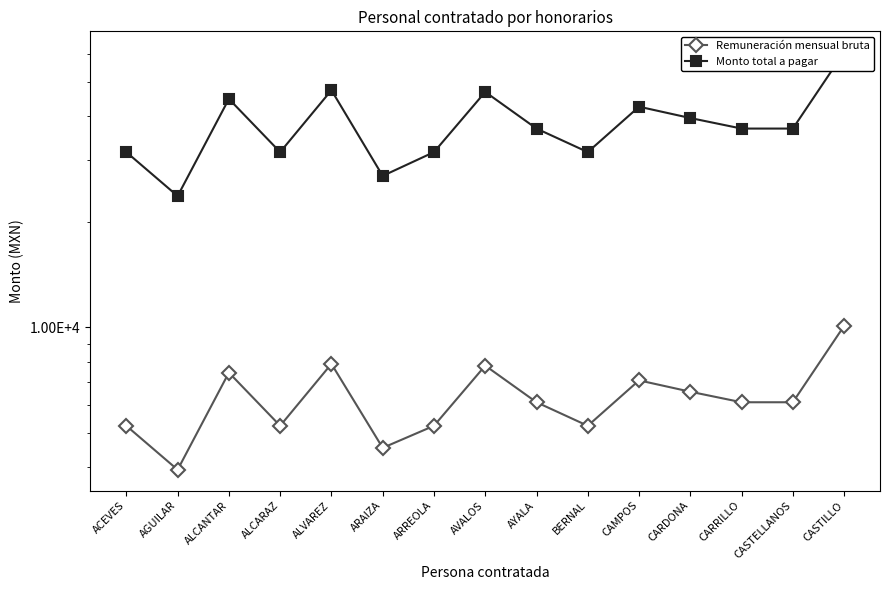

Reading left to right, extract all data points from this chart.

Remuneración mensual bruta: ACEVES=5251.8	AGUILAR=3938.8	ALCANTAR=7440.1	ALCARAZ=5251.8	ALVAREZ=7877.7	ARAIZA=4545.4	ARREOLA=5251.8	AVALOS=7788.0	AYALA=6127.1	BERNAL=5251.8	CAMPOS=7070.7	CARDONA=6564.8	CARRILLO=6127.1	CASTELLANOS=6127.1	CASTILLO=10101.0
Monto total a pagar: ACEVES=31510.8	AGUILAR=23633.1	ALCANTAR=44640.3	ALCARAZ=31510.8	ALVAREZ=47266.2	ARAIZA=26969.4	ARREOLA=31510.8	AVALOS=46728.0	AYALA=36762.6	BERNAL=31510.8	CAMPOS=42424.2	CARDONA=39388.5	CARRILLO=36762.6	CASTELLANOS=36762.6	CASTILLO=60606.0